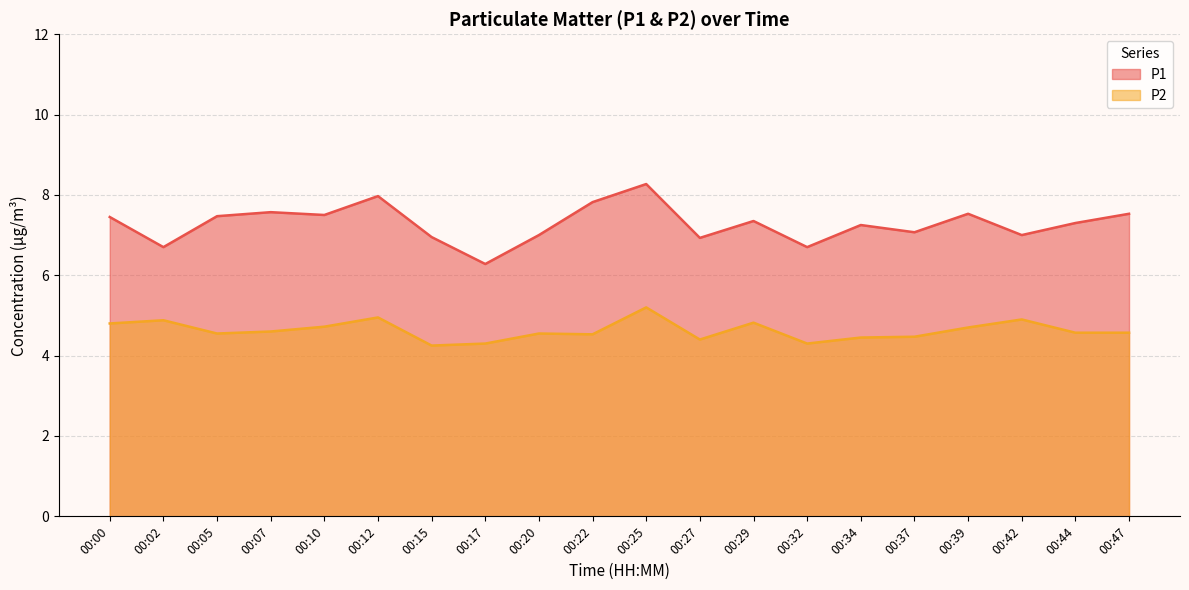

Which series has the widest spread of values?

P1